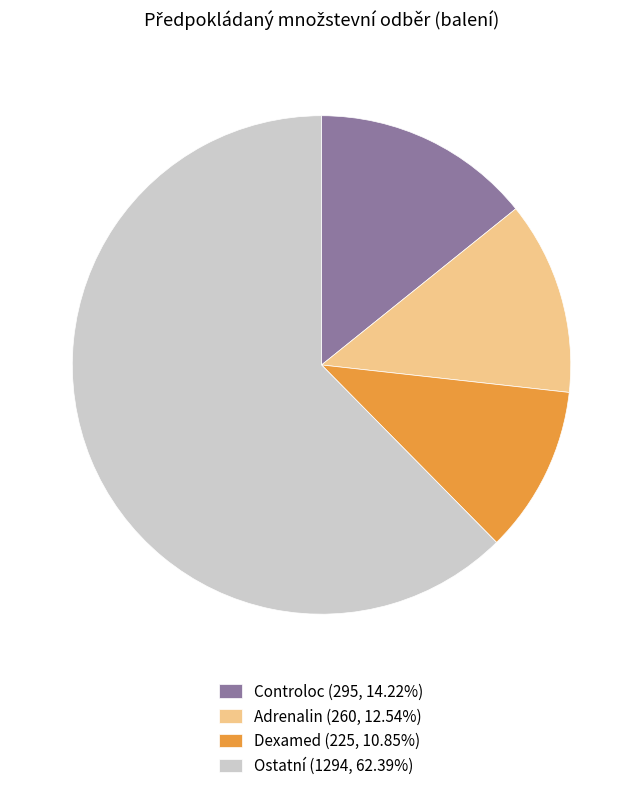

Is the sum of Controloc (295, 14.22%) and Dexamed (225, 10.85%) greater than half?

No